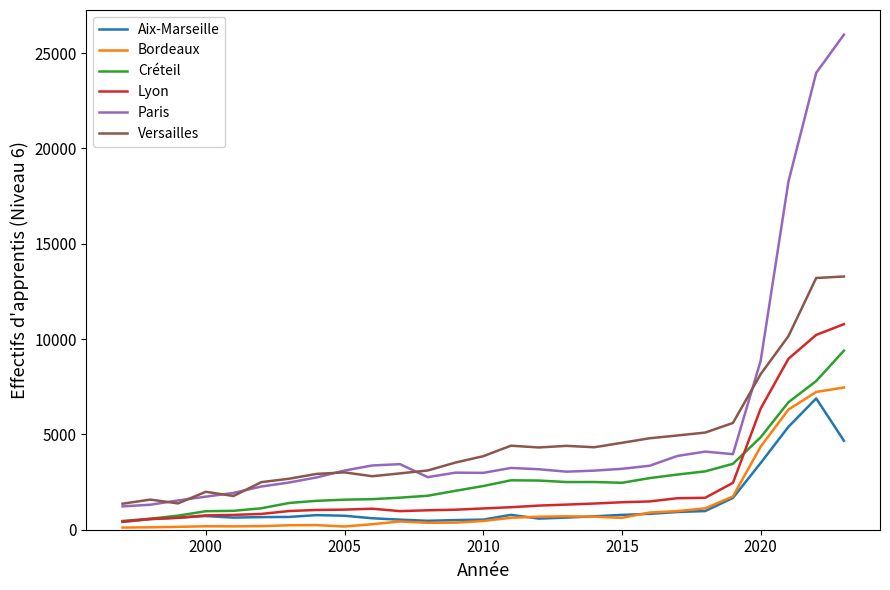

True or false: Versailles and Lyon cross at least once.

False